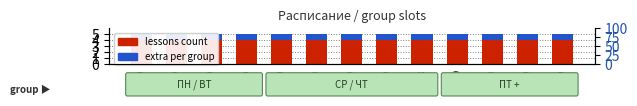

True or false: extra per group has a value of 1 at 189.

False